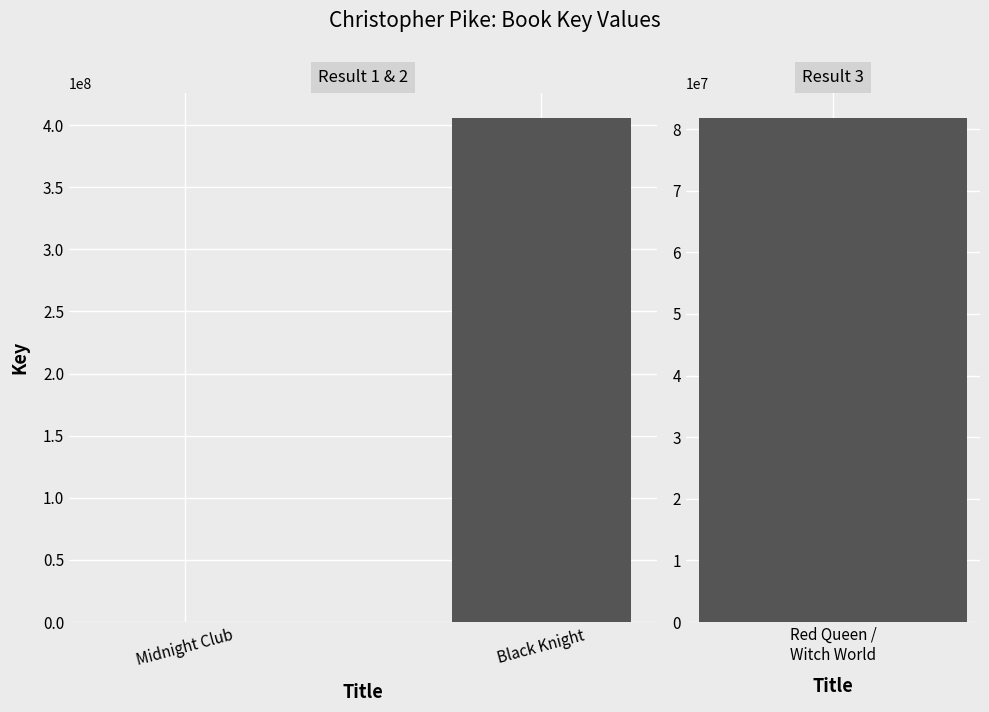

Count the values in the range 4094 to 405457307.

2